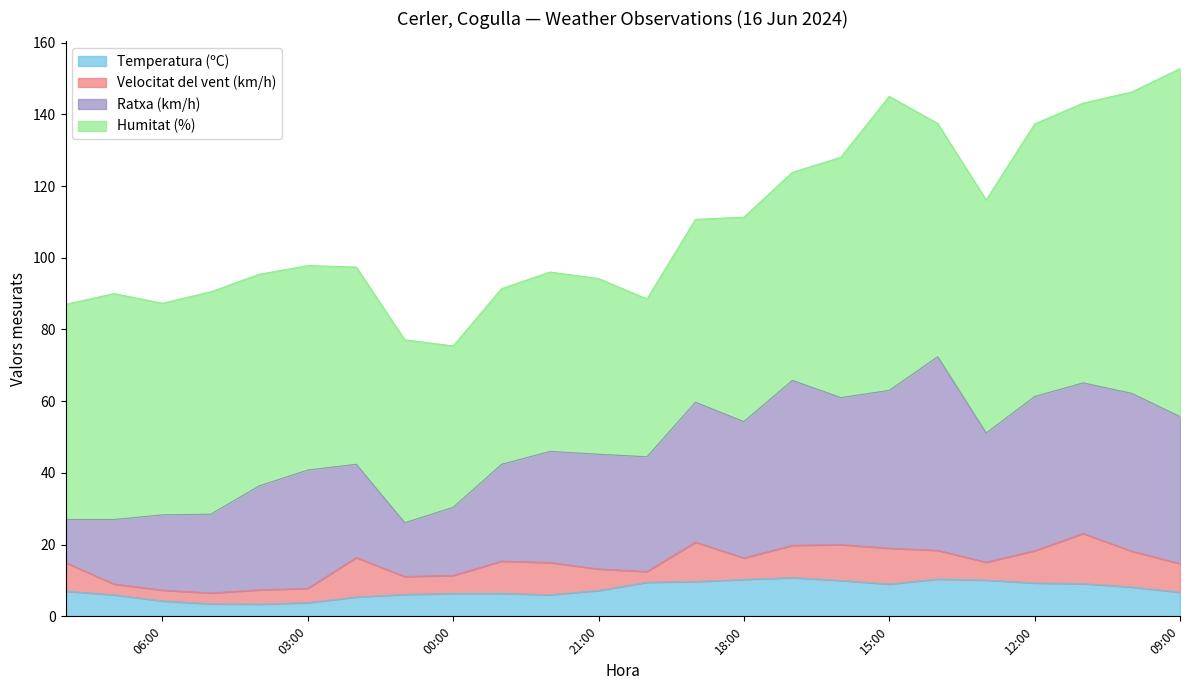

At which category is the sum across all series the highest?

09:00